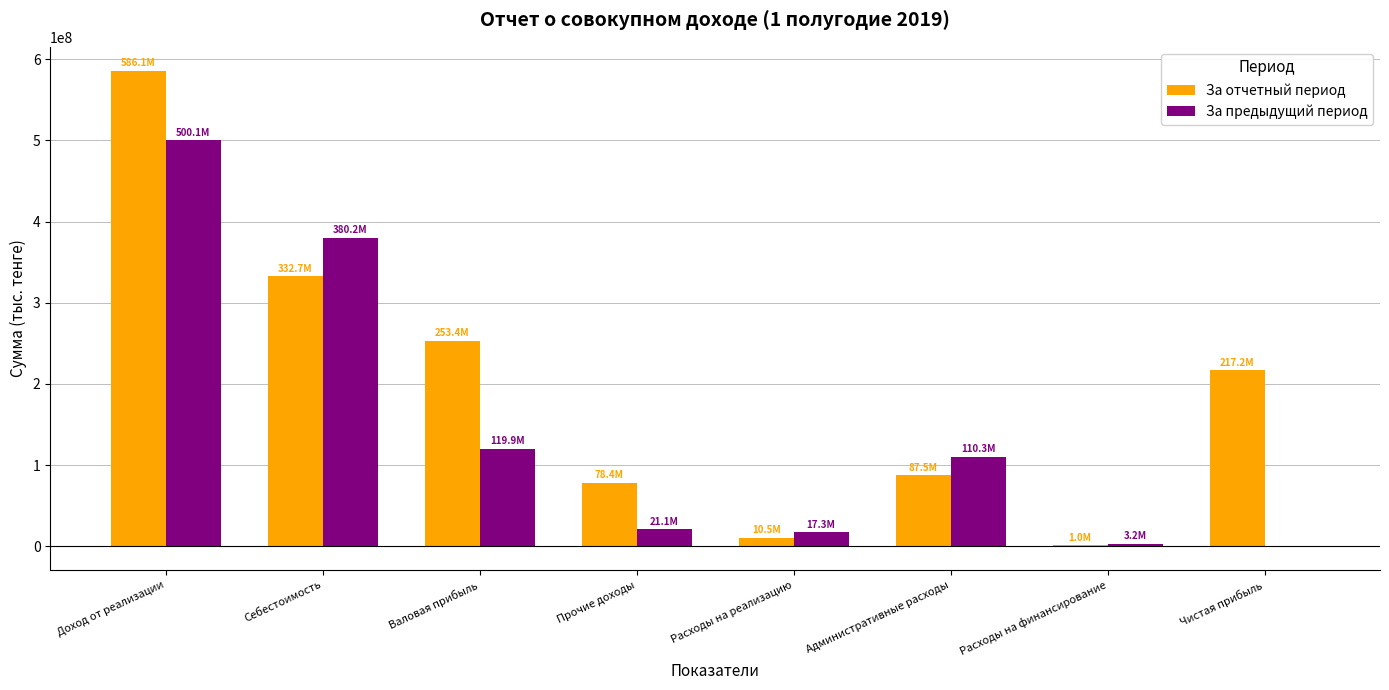

What is the total value across all series at Административные расходы?

197762812.6